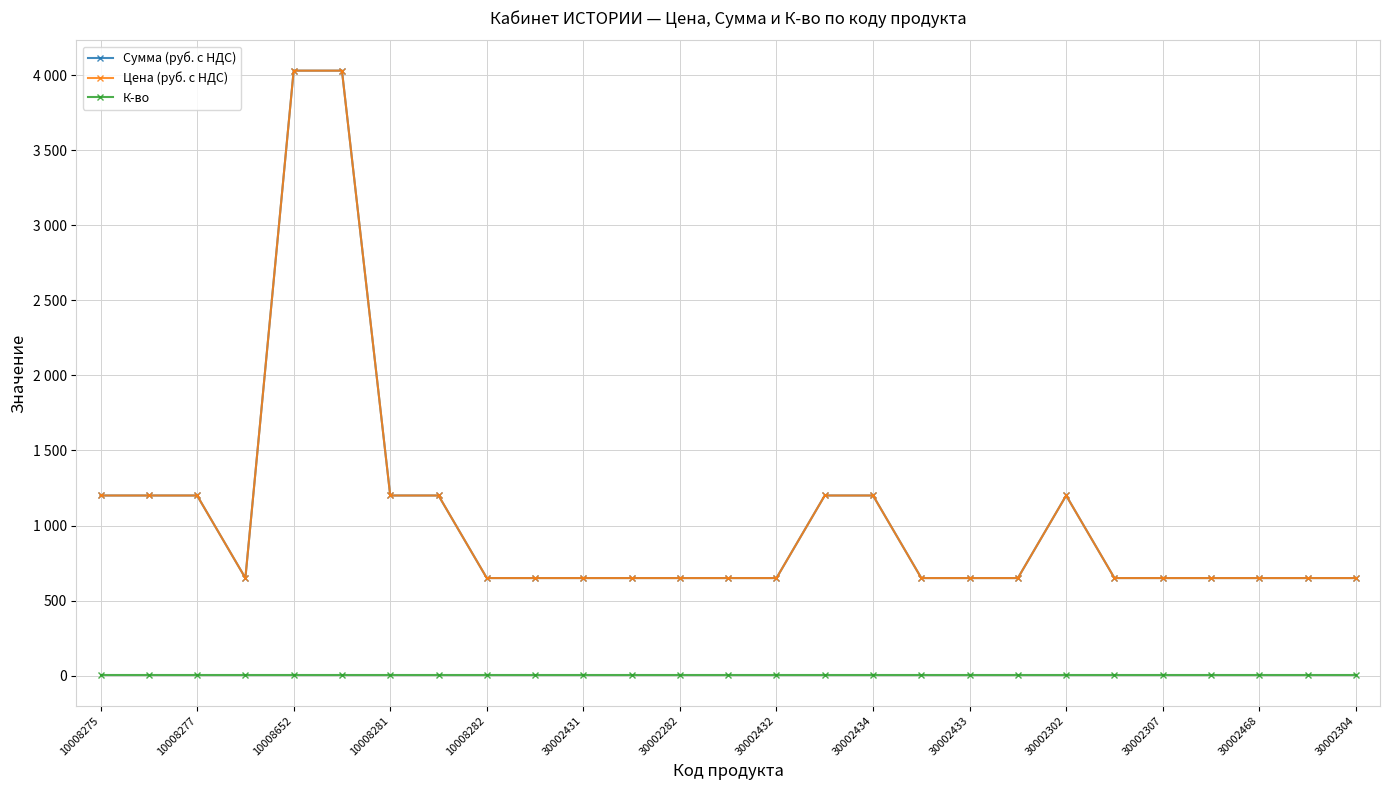

True or false: Сумма (руб. с НДС) and Цена (руб. с НДС) intersect in this chart.

False